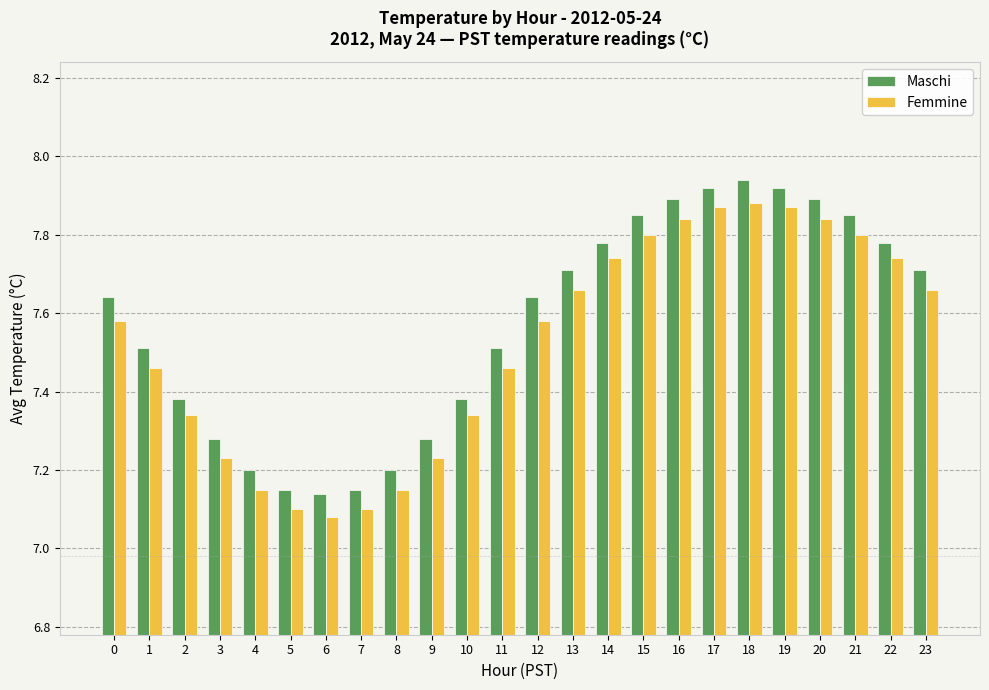

How many Femmine values are between 7 and 8?

24